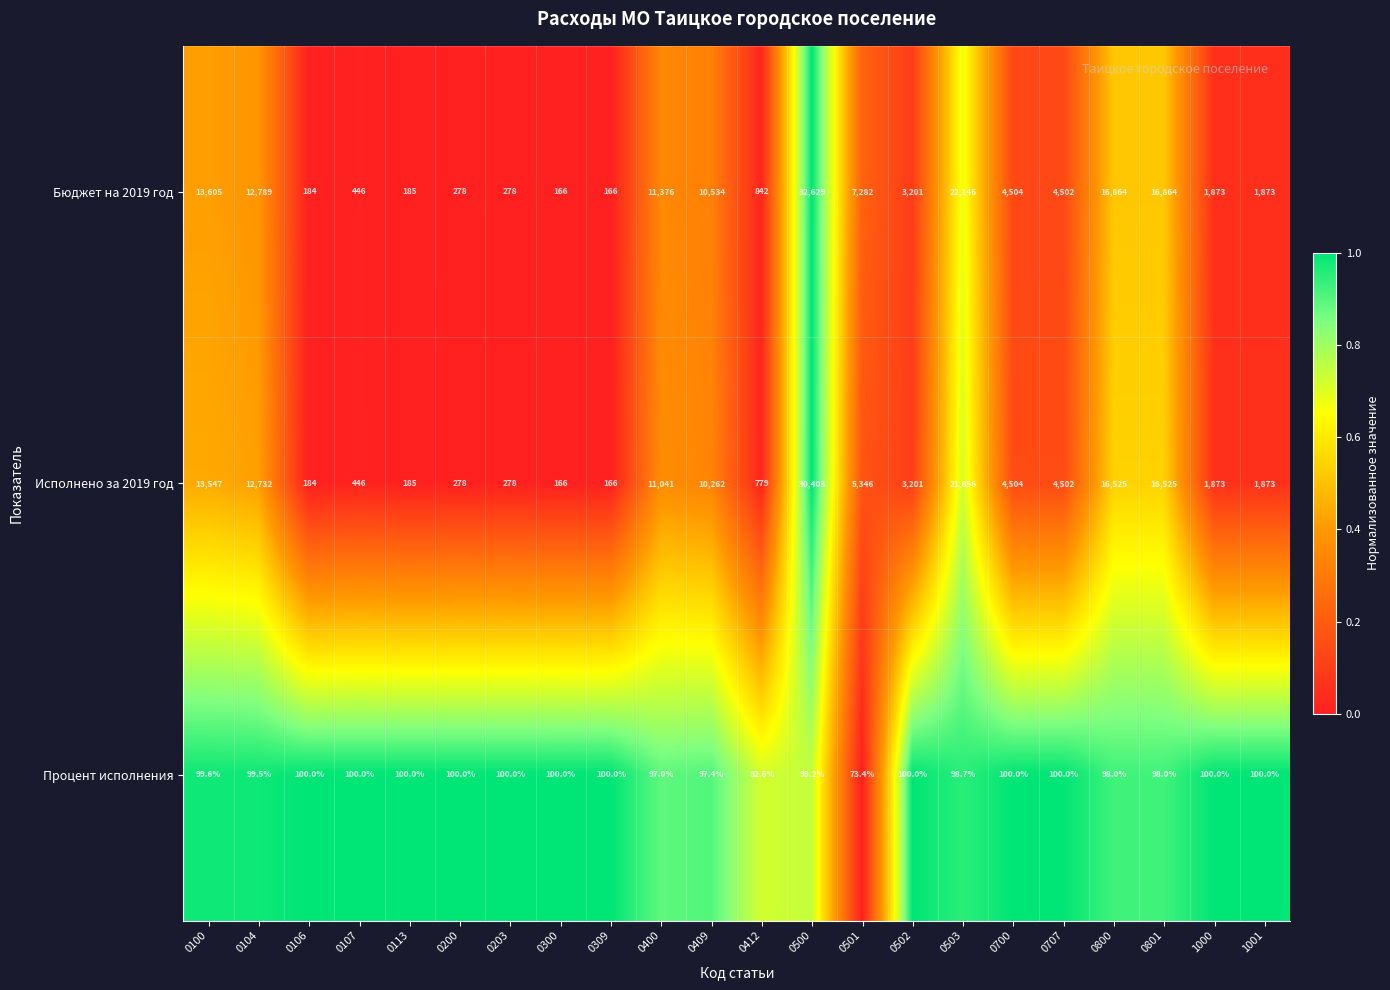

True or false: Процент исполнения has a value of 100.0 at 0700.

True